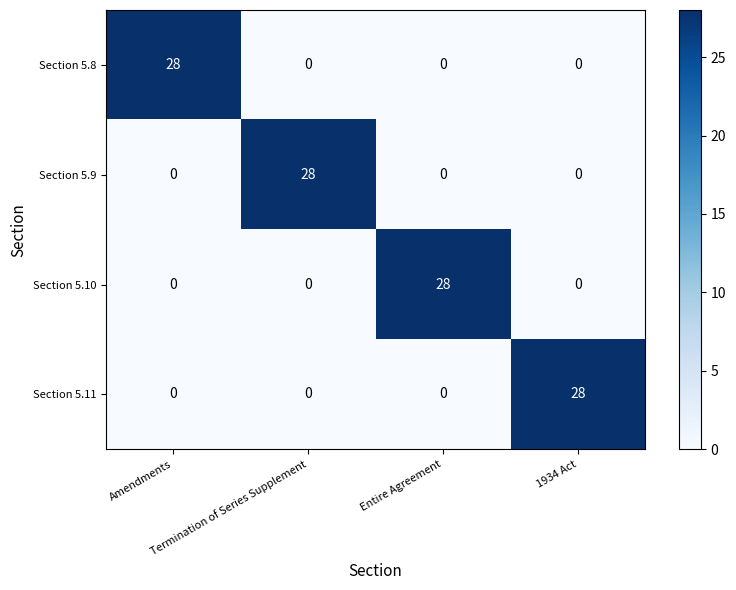

At how many categories does at least one series exceed 8?

4